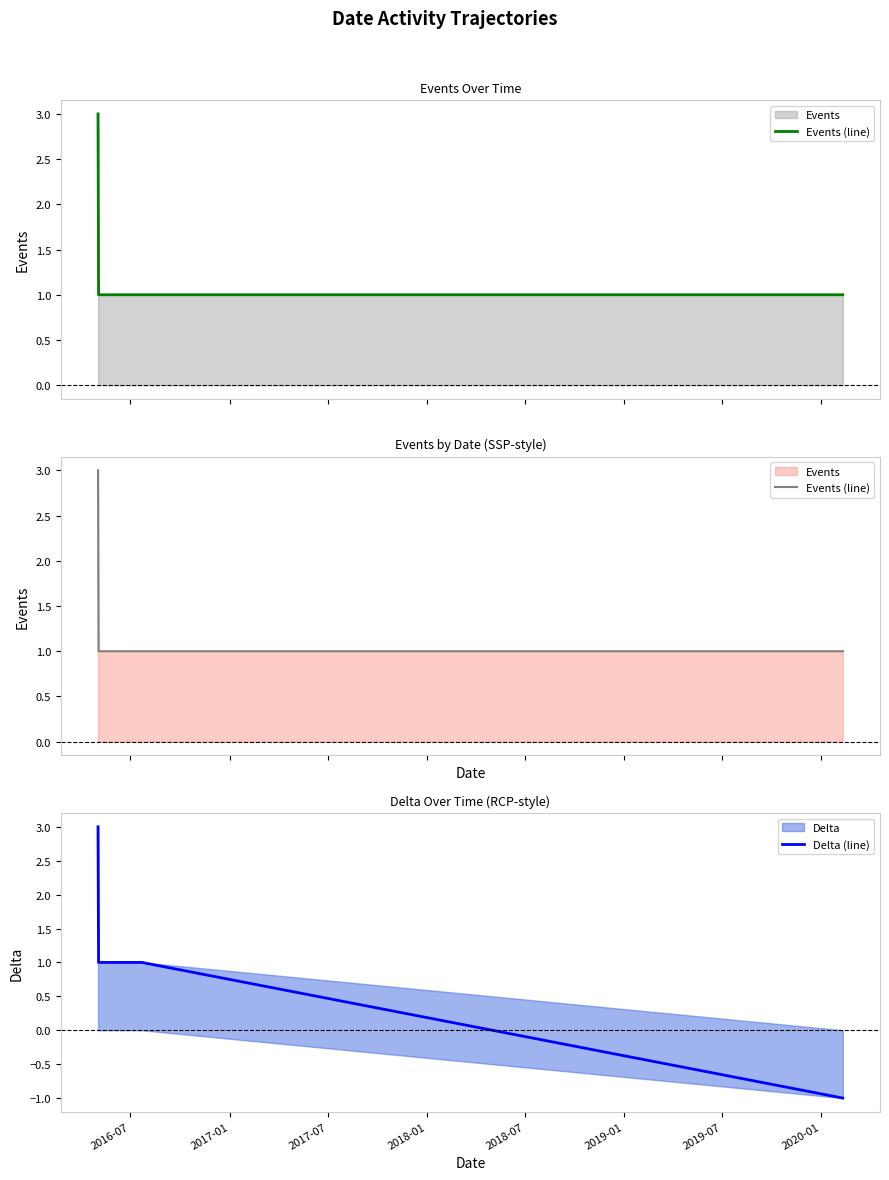

Between 2016-07 and 2019-01, which series saw the biggest shift?

Delta (line)